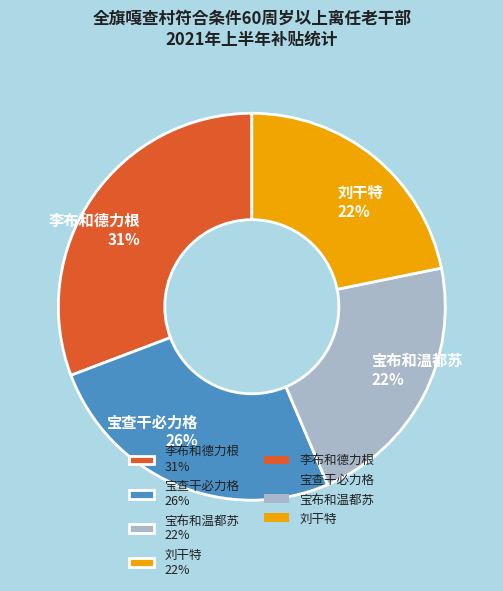

Count the number of slices in the pie.

4